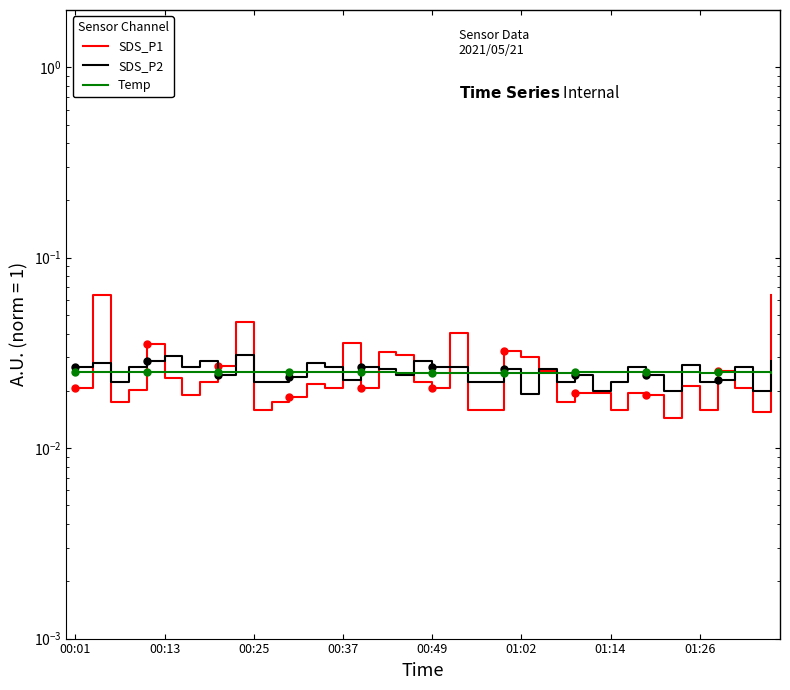

How many interior local peaks does the SDS_P2 series have?

13